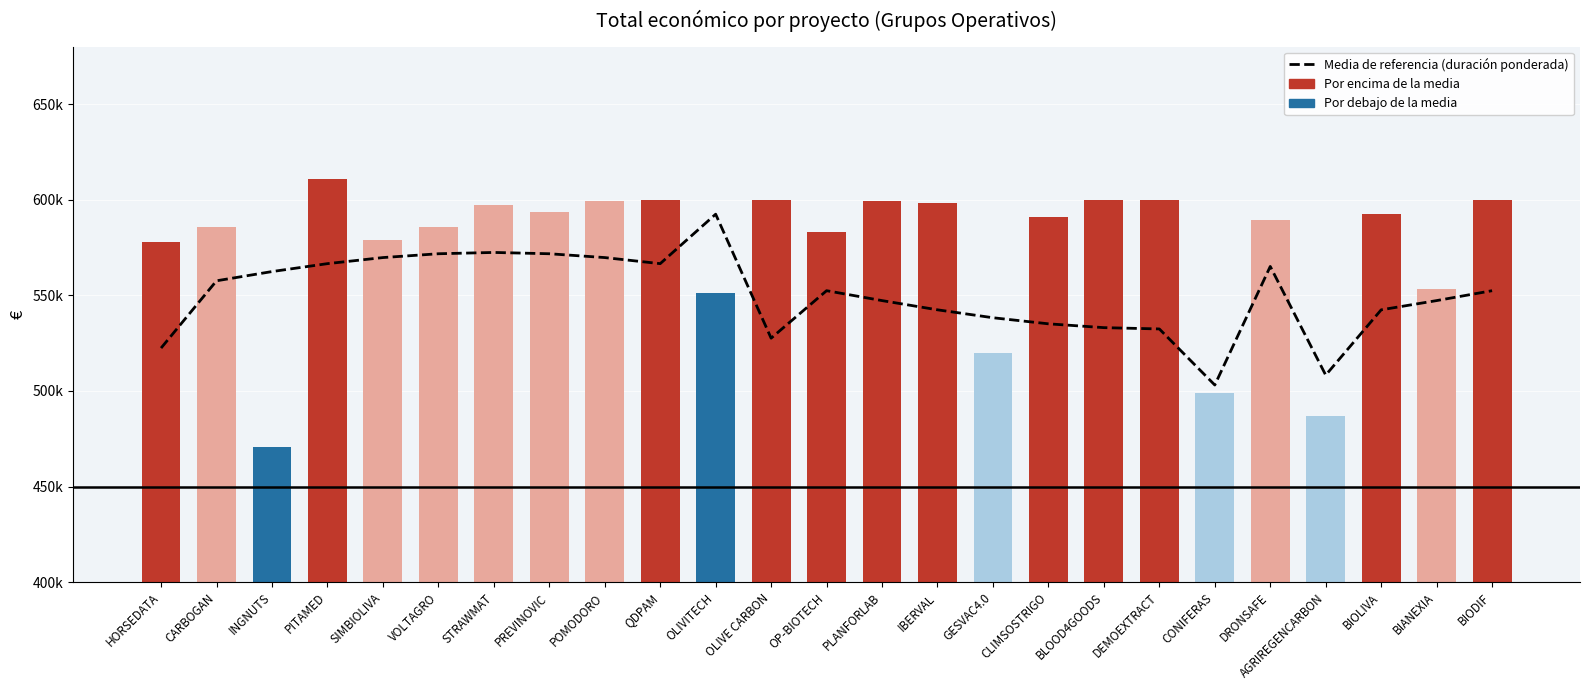

How many data points does each series have?

25